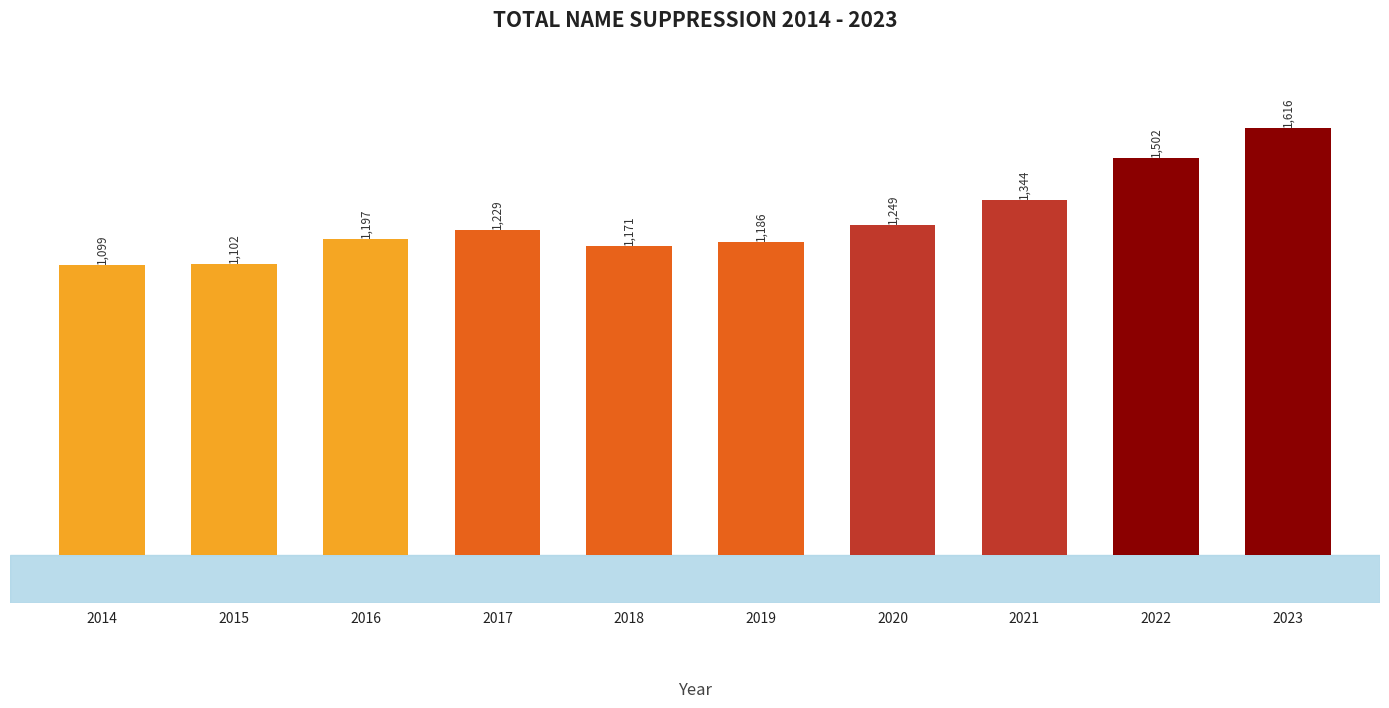

At which label is the value closest to 1357?

2021